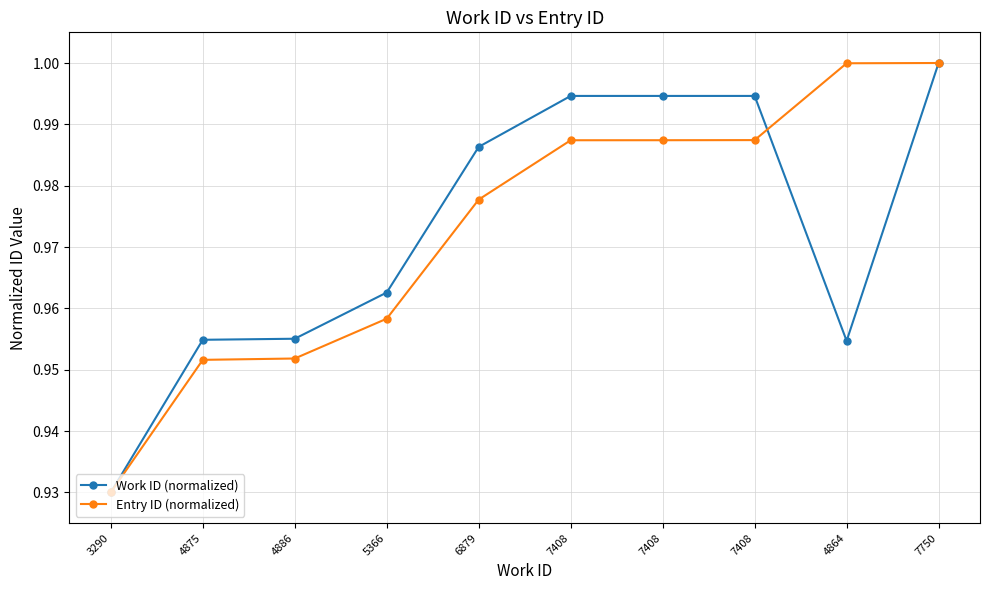

Between 3290 and 7408, which series saw the biggest shift?

Work ID (normalized)